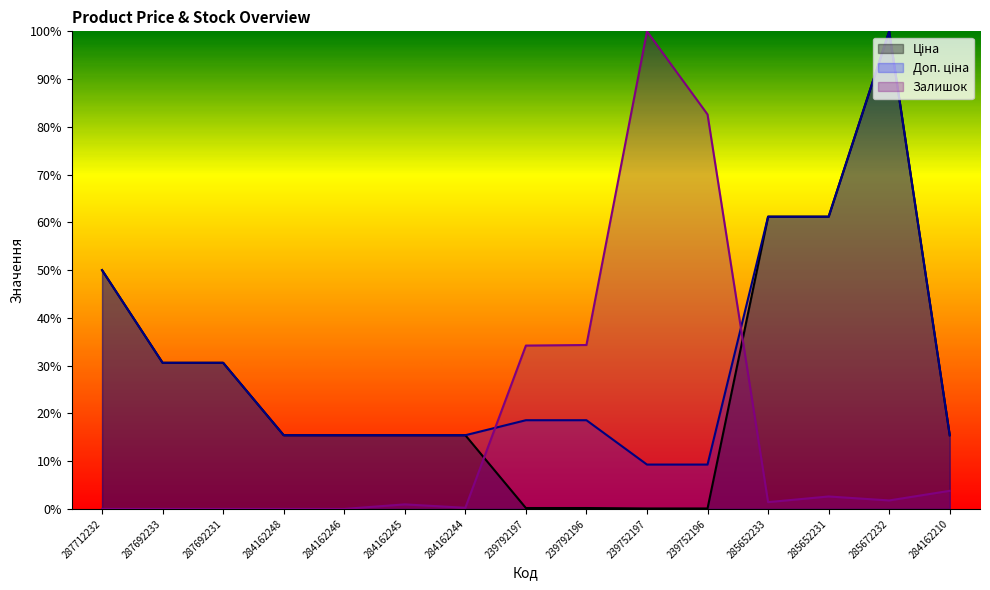

List the series in order of their peak value, highest first.

Ціна, Доп. ціна, Залишок